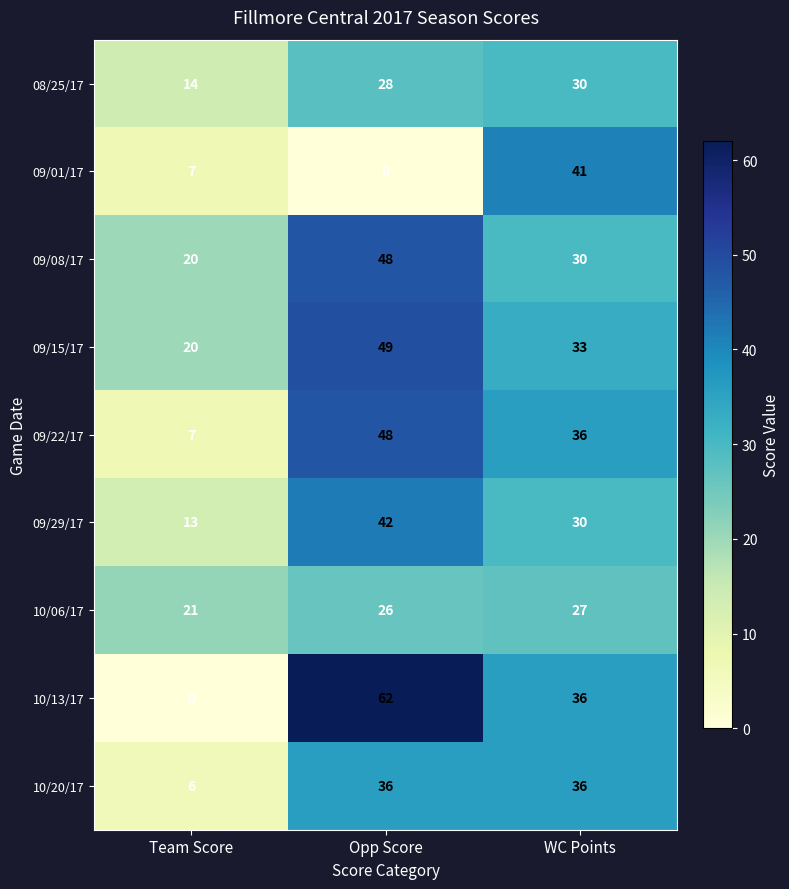

What is the difference between the 09/08/17 values at WC Points and Team Score?

10